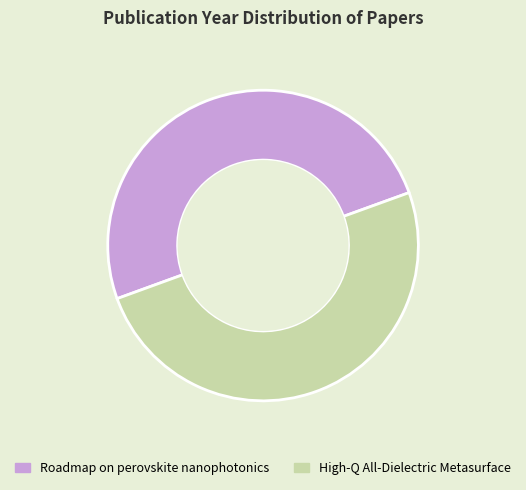

Approximately how many times larger is the value at High-Q All-Dielectric Metasurface compared to Roadmap on perovskite nanophotonics?

1.0